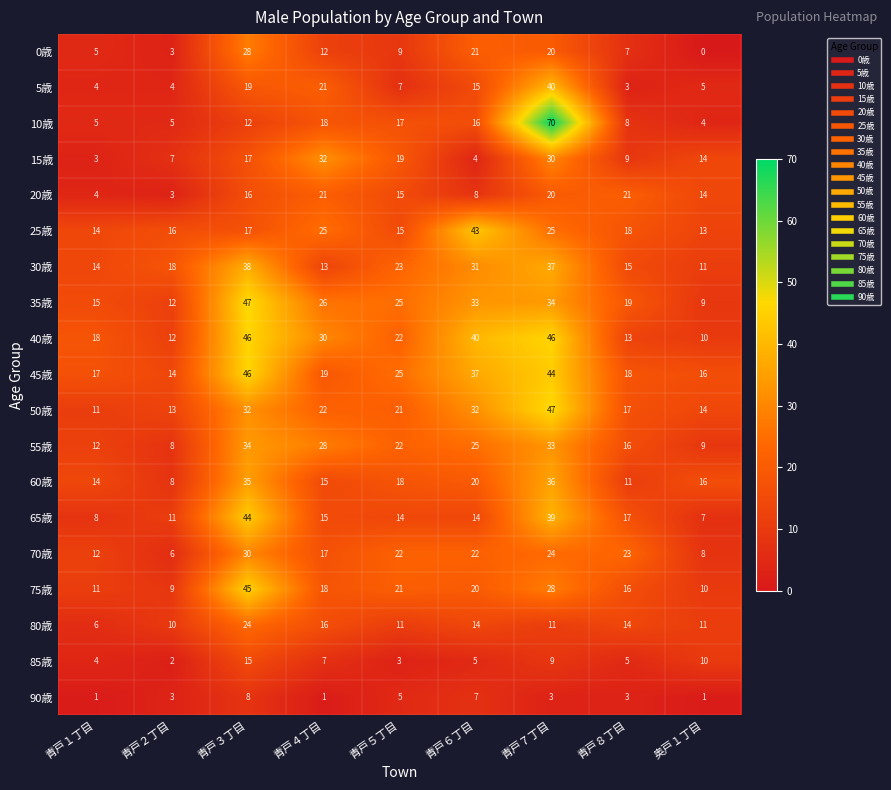

The 65歳 series shows 15 at 青戸４丁目. True or false?

True